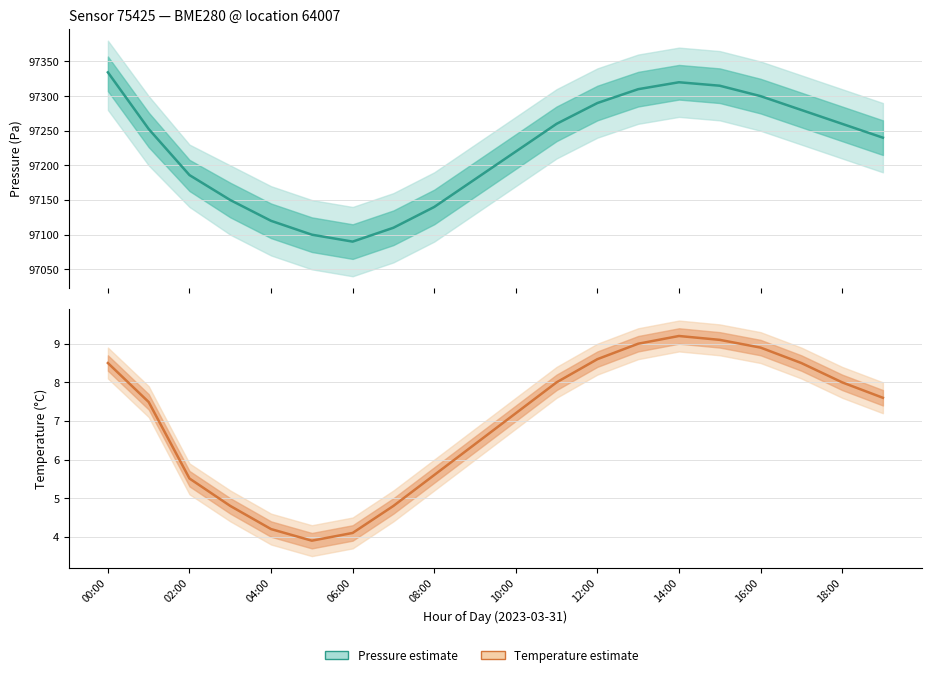

The value of Estimate at 16:00 is 97300.0. True or false?

True